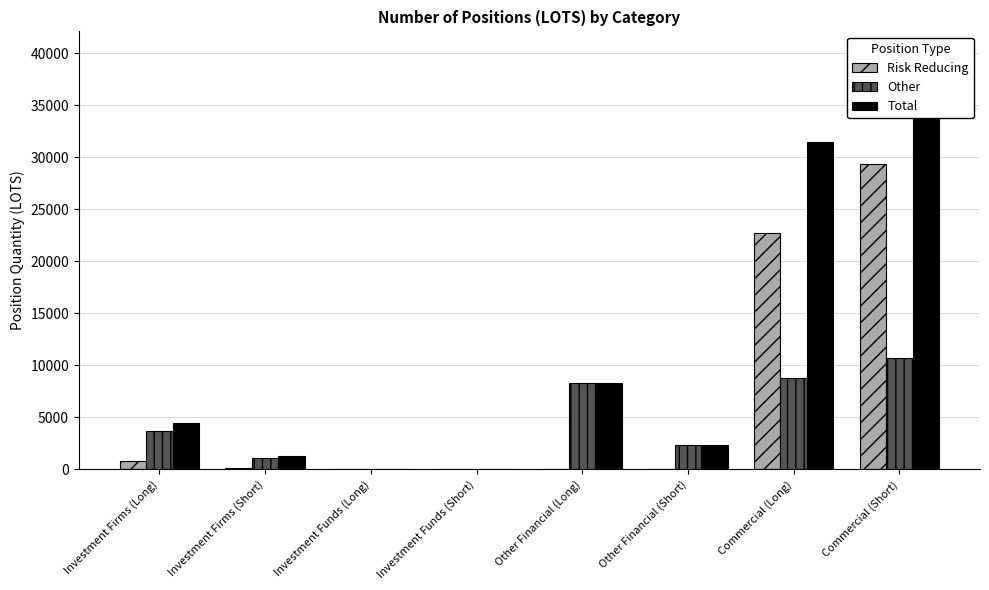

Reading right to left, transcribe all the data shown in this chart.

Risk Reducing: Commercial (Short)=29378.4	Commercial (Long)=22778.0	Other Financial (Short)=0.0	Other Financial (Long)=0.0	Investment Funds (Short)=0.0	Investment Funds (Long)=0.0	Investment Firms (Short)=128.0	Investment Firms (Long)=797.1
Other: Commercial (Short)=10736.9	Commercial (Long)=8751.4	Other Financial (Short)=2371.0	Other Financial (Long)=8314.8	Investment Funds (Short)=0.0	Investment Funds (Long)=0.0	Investment Firms (Short)=1116.5	Investment Firms (Long)=3710.6
Total: Commercial (Short)=40115.3	Commercial (Long)=31529.5	Other Financial (Short)=2371.0	Other Financial (Long)=8314.8	Investment Funds (Short)=0.0	Investment Funds (Long)=0.0	Investment Firms (Short)=1244.5	Investment Firms (Long)=4507.6